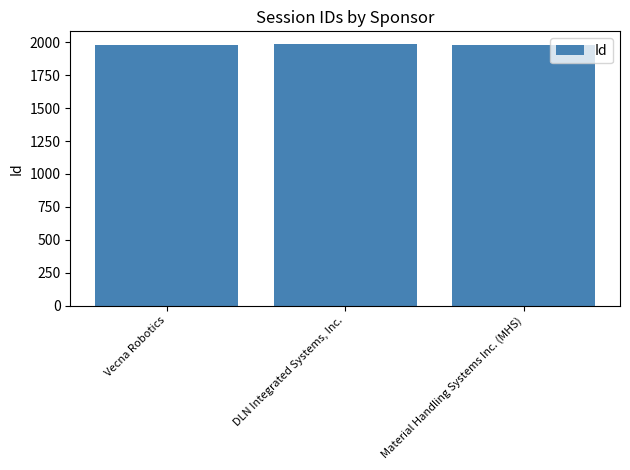

What is the maximum value shown in the chart?

1984